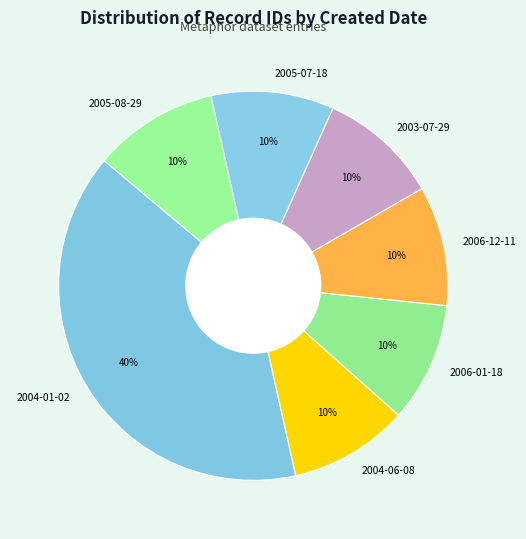

To the nearest percent, what portion does 2005-08-29 represent?

10%